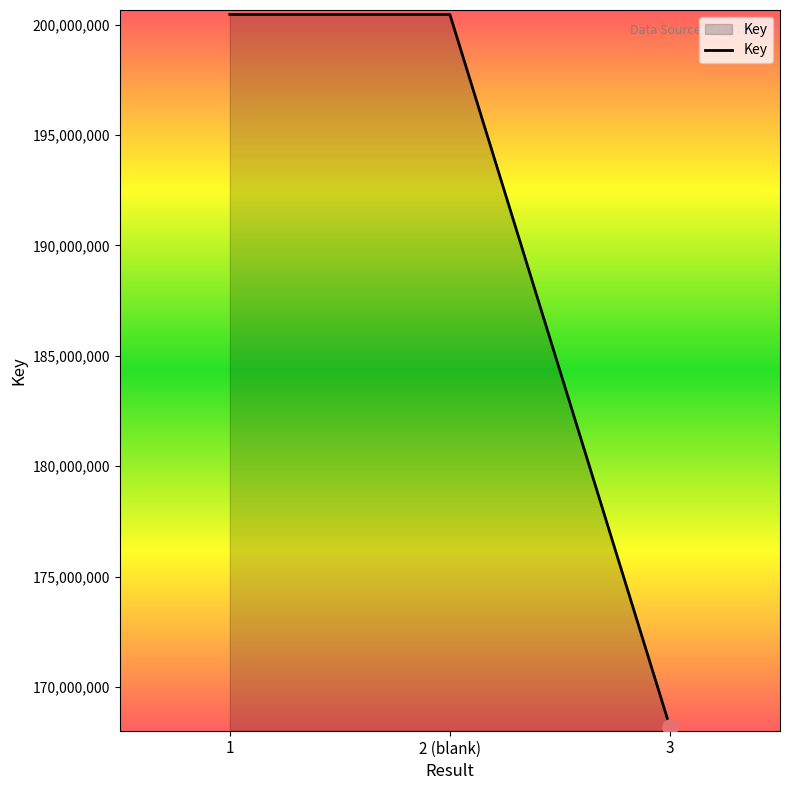

What is the change in value from 2 (blank) to 3?

-32268583